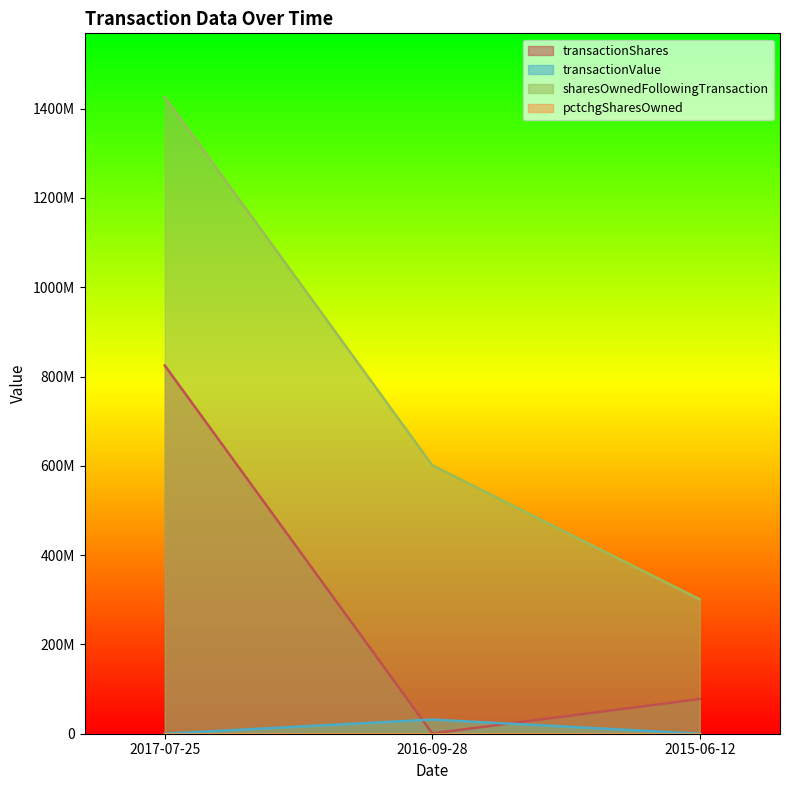

True or false: pctchgSharesOwned has a value of 0 at 2016-09-28.

True